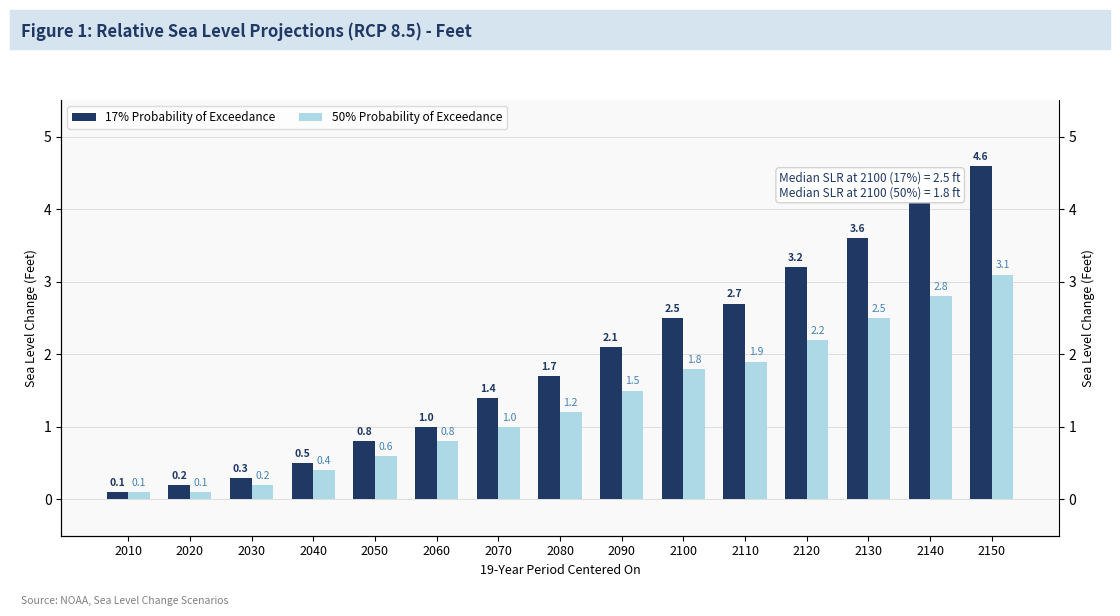

How many bars are there in total?

30